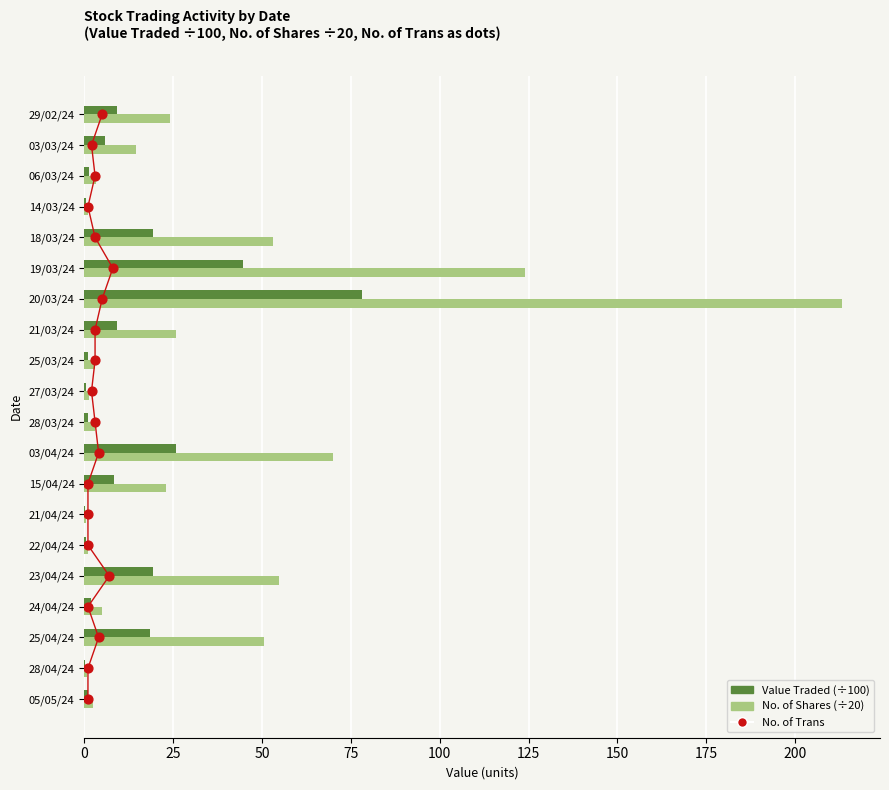

Which series has the widest spread of Y values?

No. of Shares (÷20)